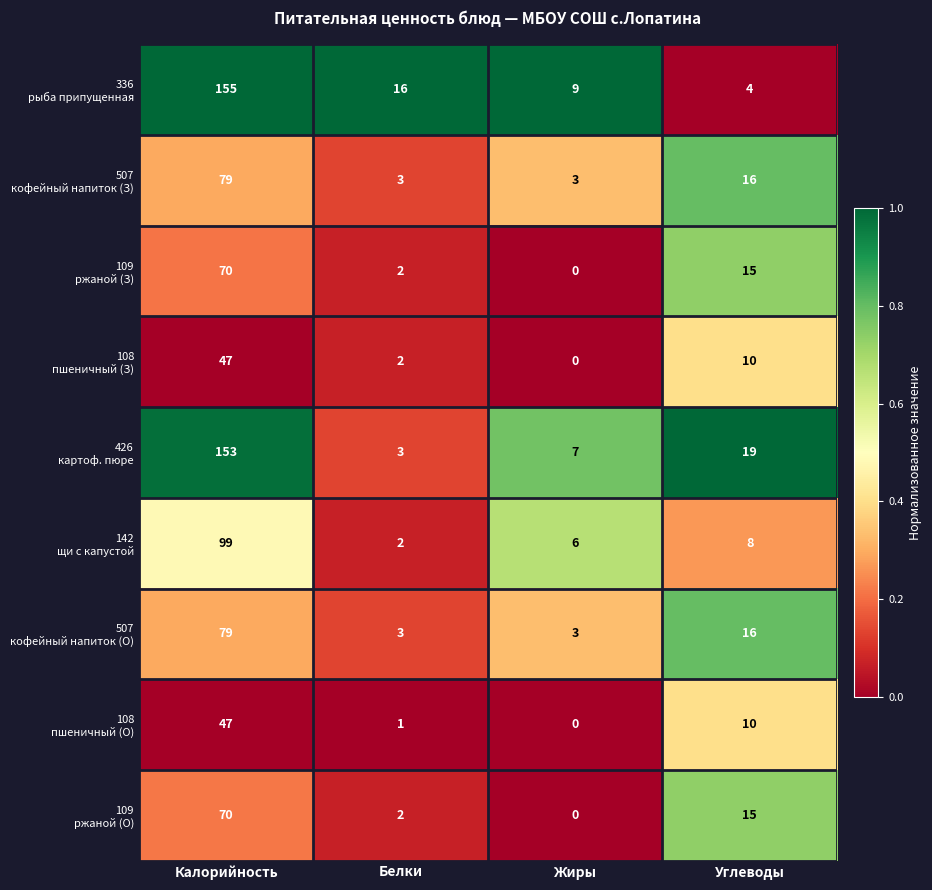

Which category has the lowest value across all series?

Жиры